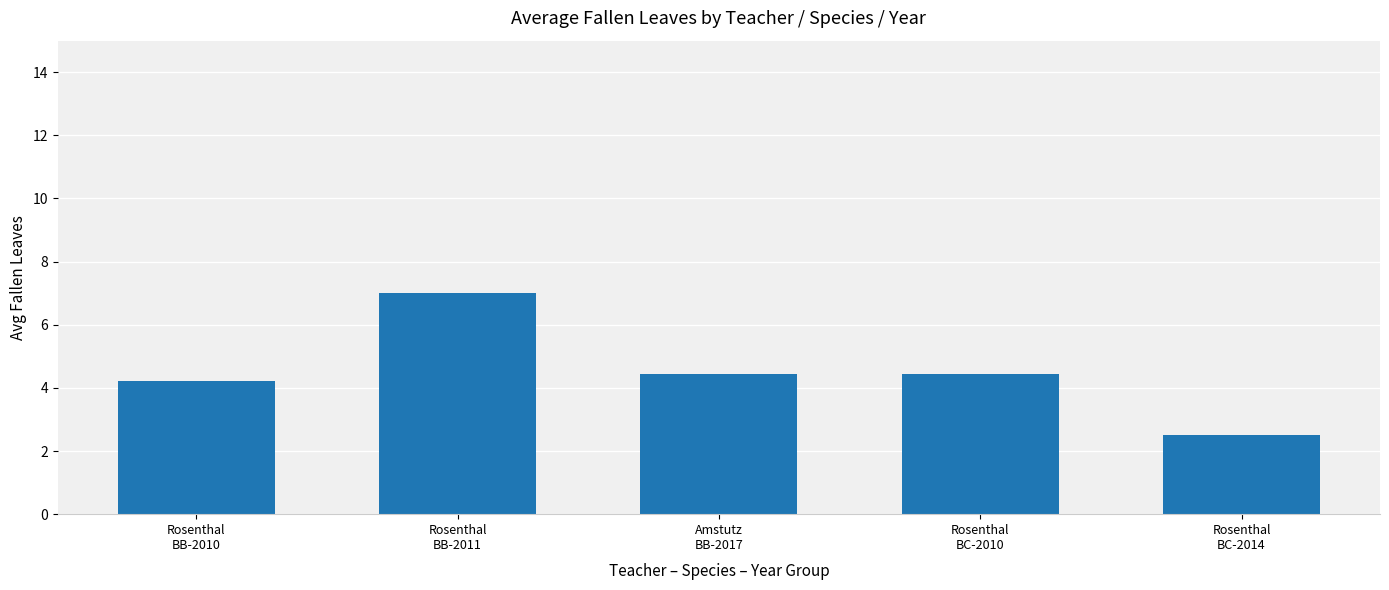

What is the maximum value shown in the chart?

7.0